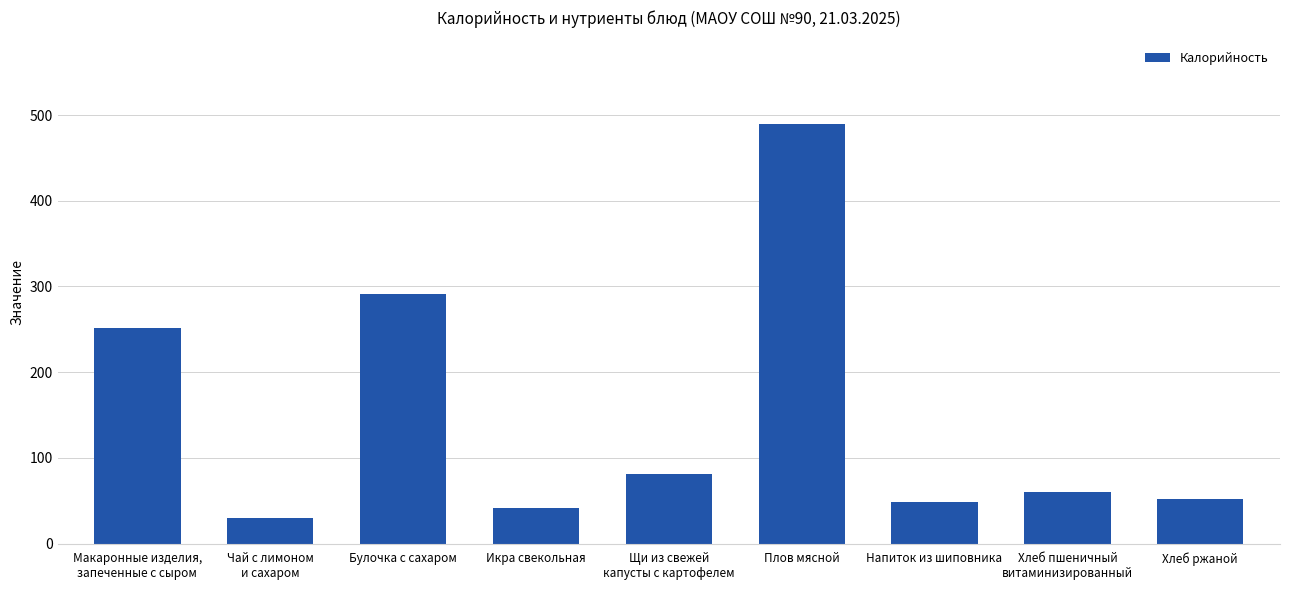

Where is the data nearest to the value 259?

Макаронные изделия,
запеченные с сыром